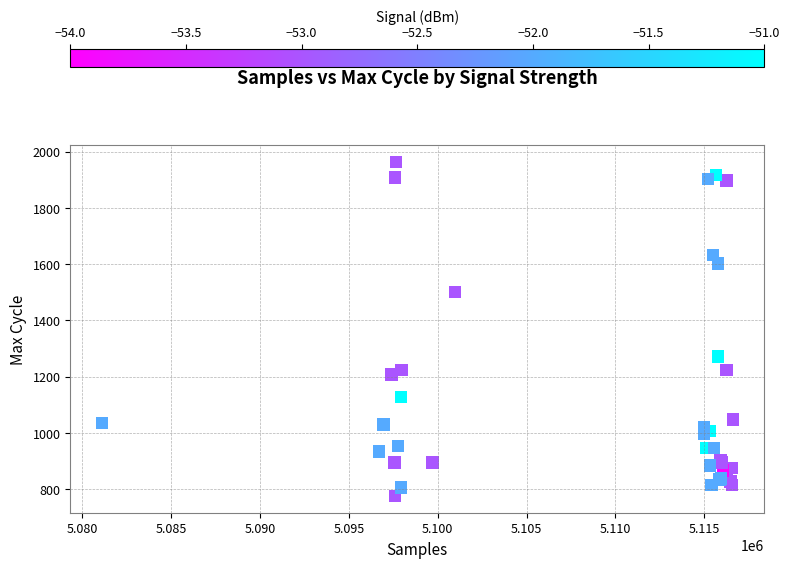

What Y value in the scatter plot is closest to 1369?

1272